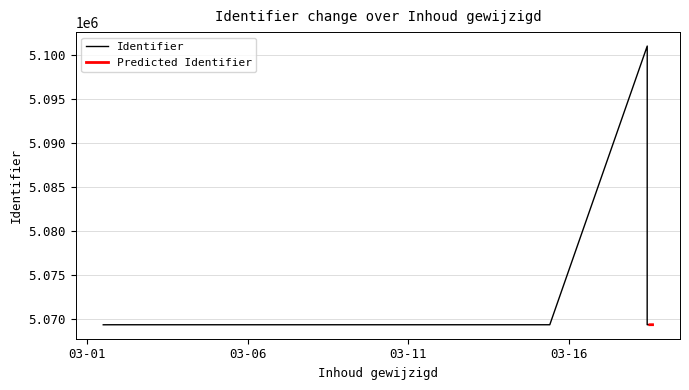

True or false: the data shows 5069320 at 2019-03-15 09:29:15.

True